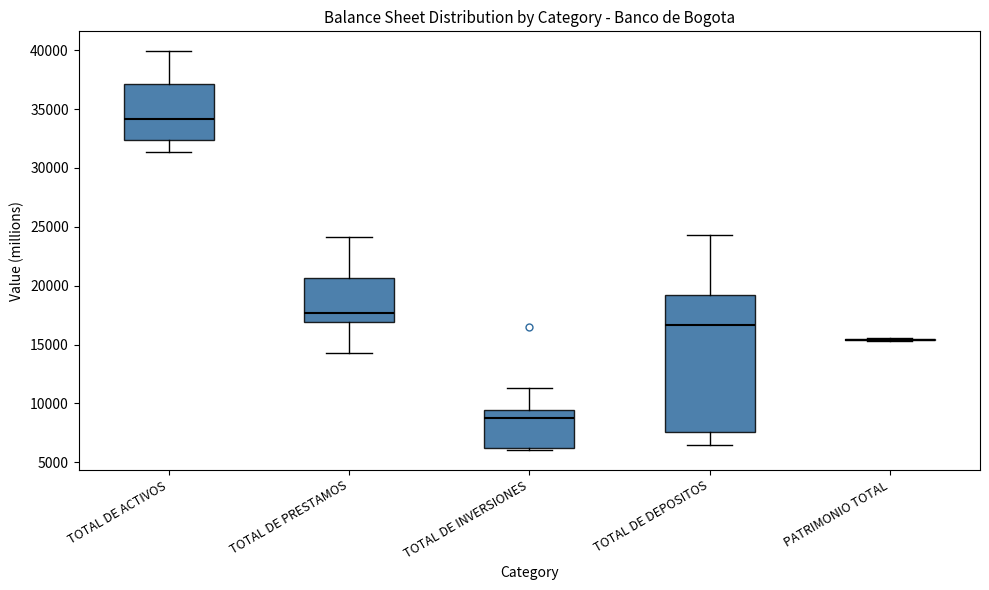

Which box is the tallest, from its lower edge to its upper edge?

TOTAL DE DEPOSITOS